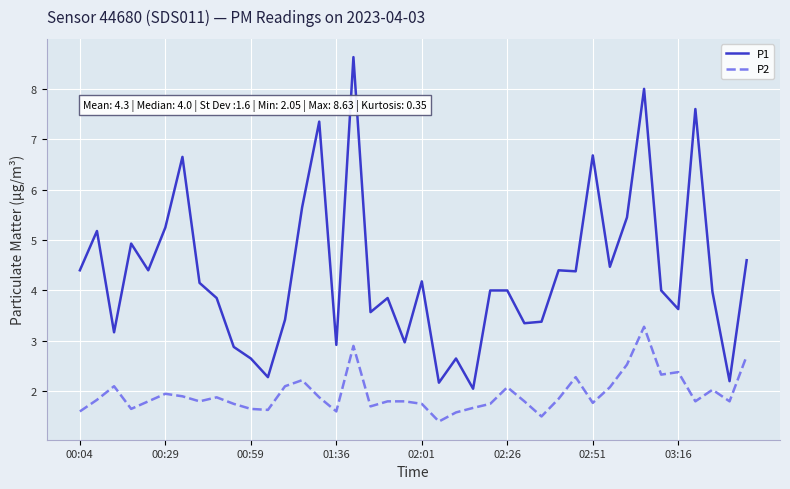

Rank the series by their maximum value, from highest to lowest.

P1, P2